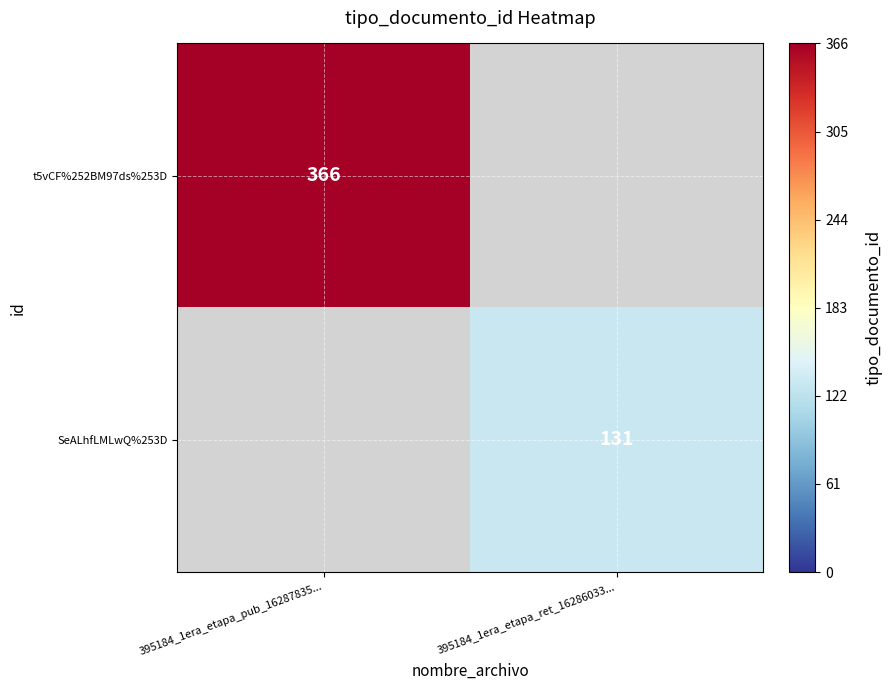

At how many categories does at least one series exceed 229?

1